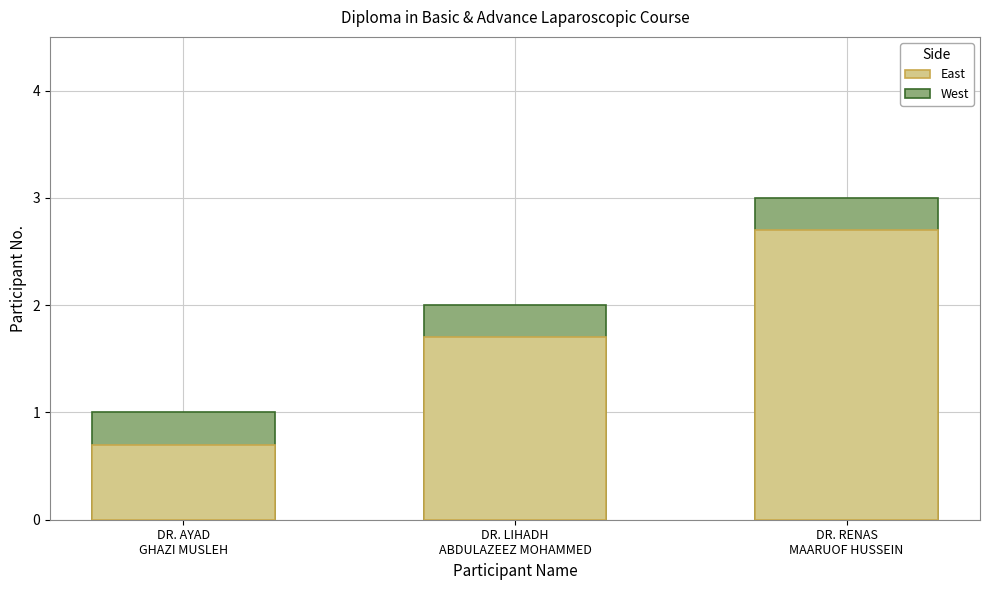

Reading left to right, transcribe all the data shown in this chart.

West: 1.0	2.0	3.0
East: 0.7	1.7	2.7